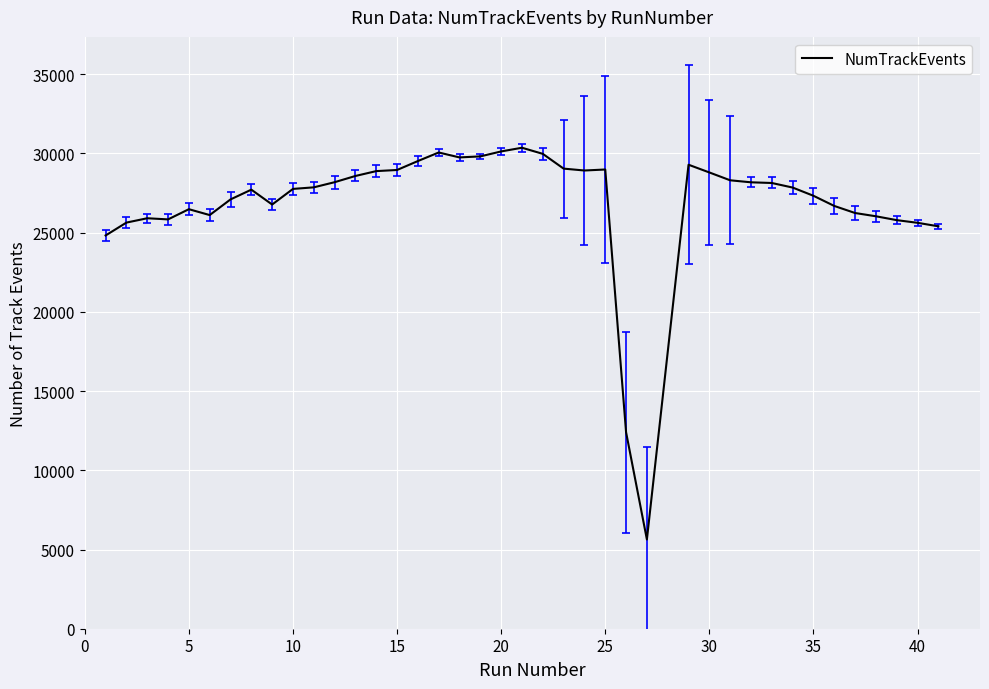

What is the minimum value shown in the chart?

5634